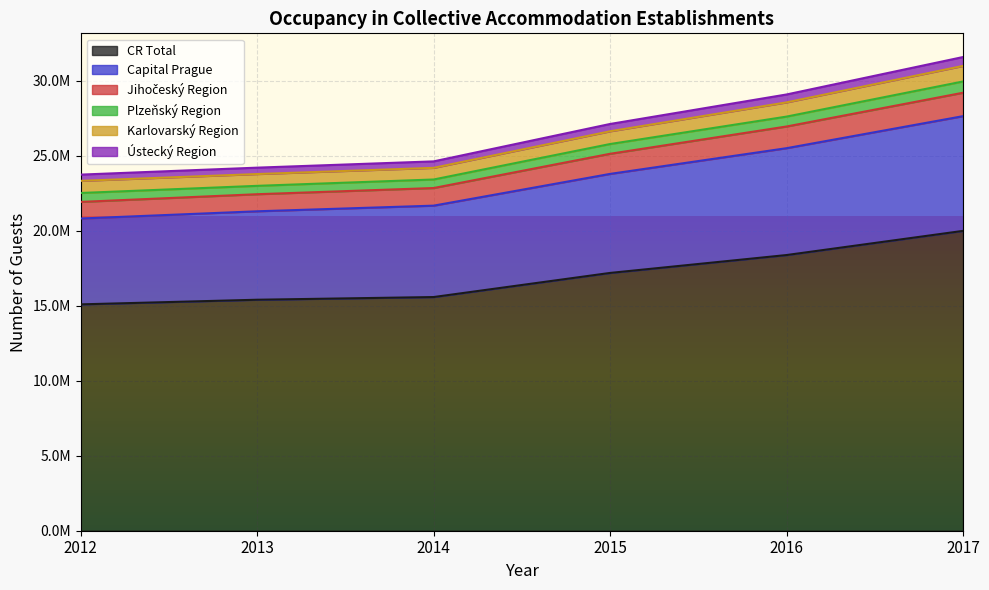

Does the chart display data point markers on the line(s)?

No